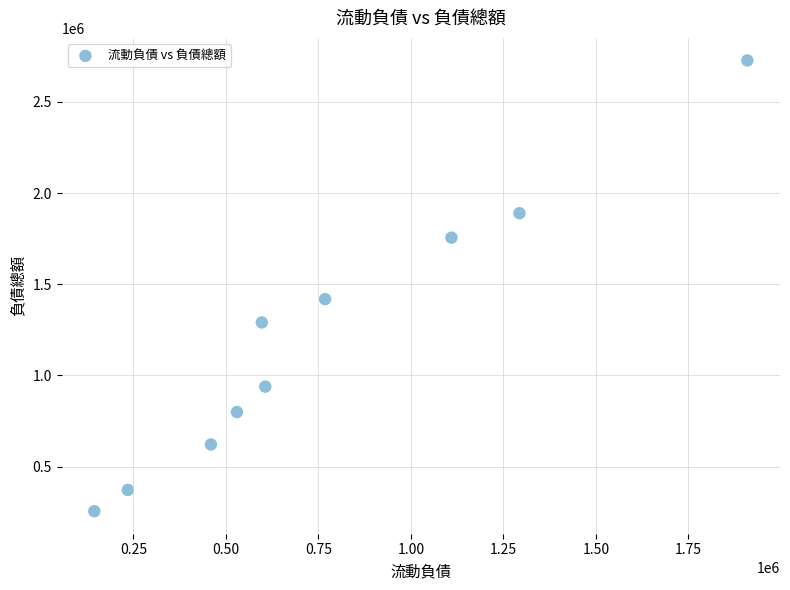

What Y value in the scatter plot is closest to 1491556?

1418628